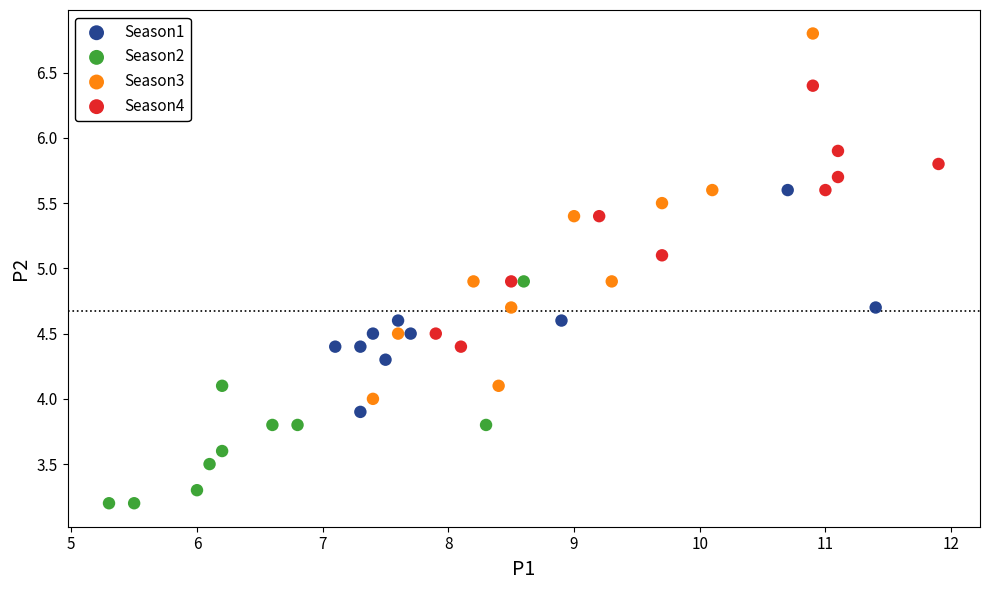

What are all the series names shown in the legend?

Season1, Season2, Season3, Season4